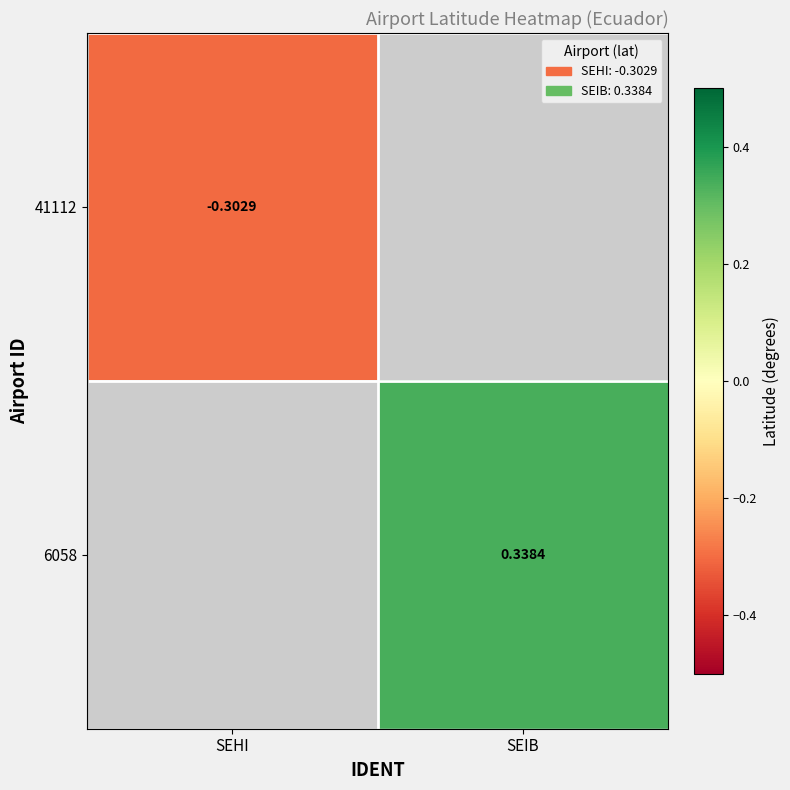

The value of 6058 at SEIB is 0.3. True or false?

True